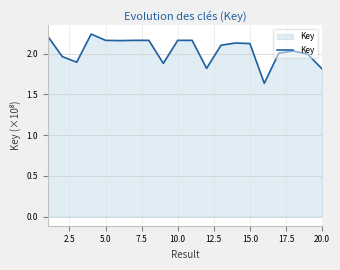

Is it true that the value at 20.0 is 0.9?

False